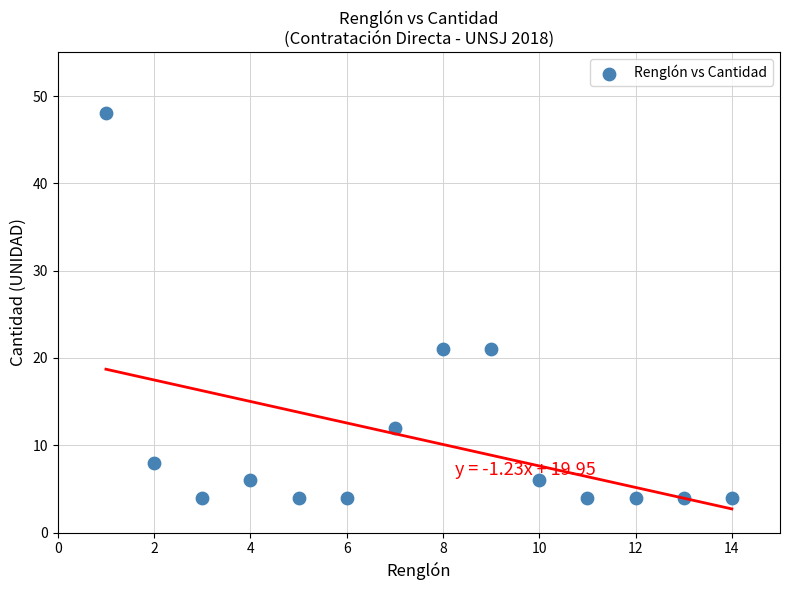

What is the range of Y values (max minus min)?

44